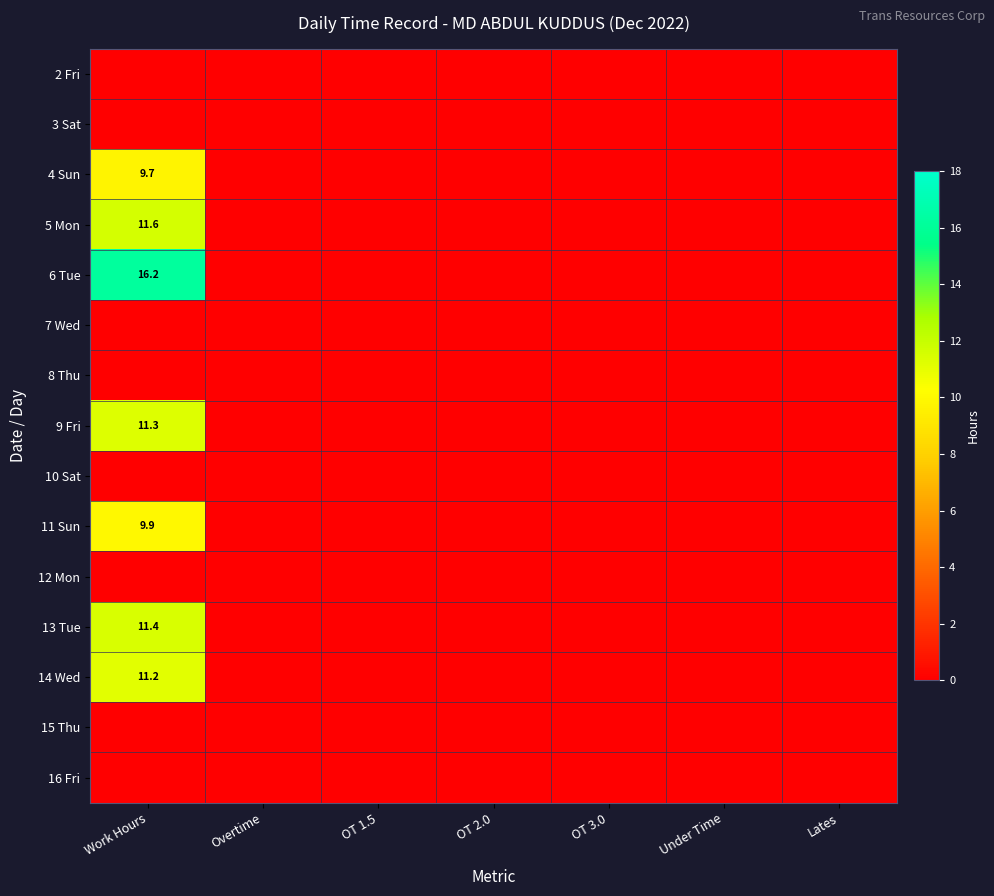

Is the value of 12 Mon at OT 2.0 greater than the value of 8 Thu at Lates?

No